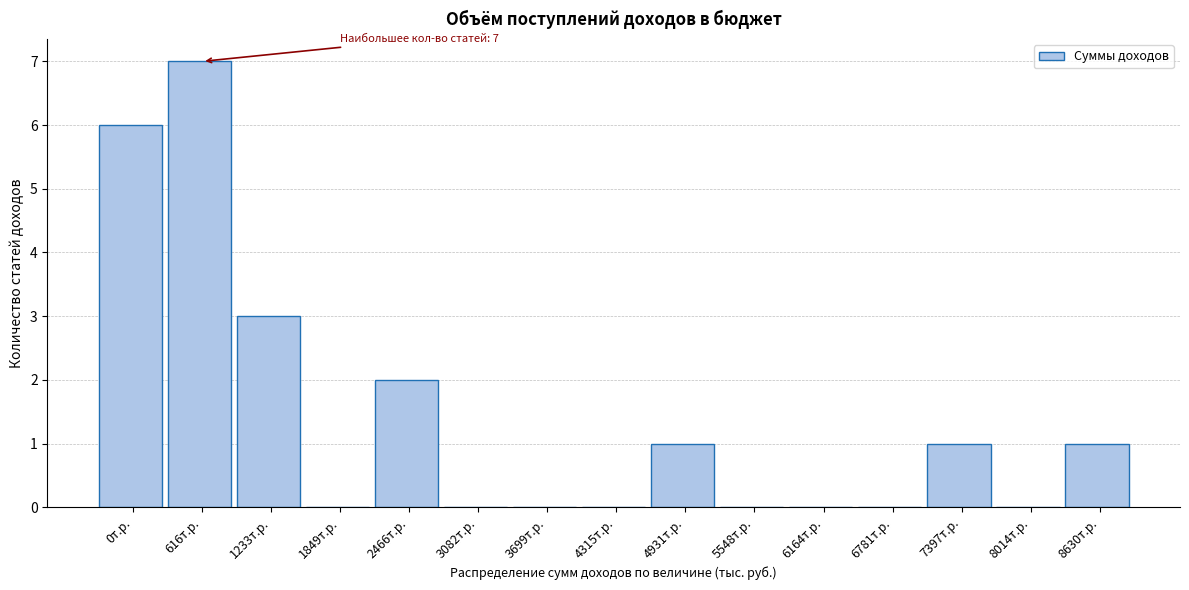

Reading left to right, what are all the values shown in this chart?

0т.р.=6	616т.р.=7	1233т.р.=3	1849т.р.=0	2466т.р.=2	3082т.р.=0	3699т.р.=0	4315т.р.=0	4931т.р.=1	5548т.р.=0	6164т.р.=0	6781т.р.=0	7397т.р.=1	8014т.р.=0	8630т.р.=1